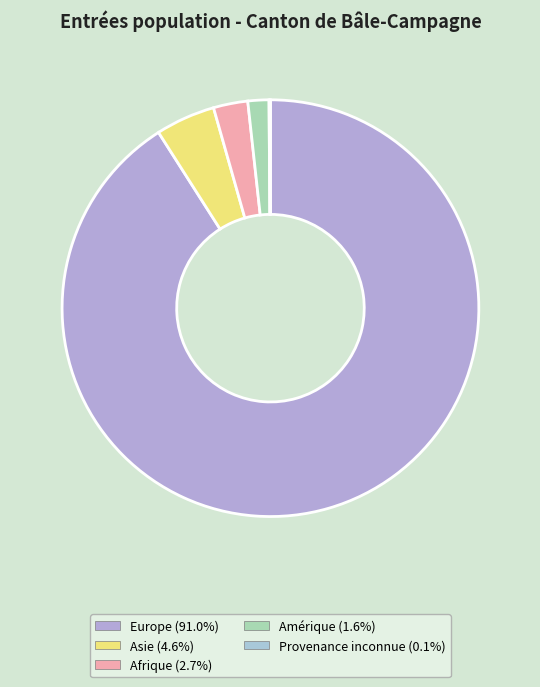

What is the largest slice in the pie chart?

Europe